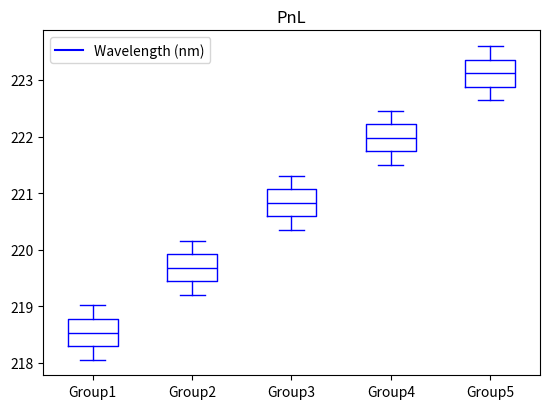

Reading left to right, transcribe this box plot: for each box, give where its median line is, the range the box spans, and where its two whiskers end, as read against the y-axis. The values are not printed on the chart, so give them approximately, as read against the axis.

Group1: median 218.5, box 218.3 to 218.8, whiskers 218.1 to 219.0
Group2: median 219.7, box 219.4 to 219.9, whiskers 219.2 to 220.2
Group3: median 220.8, box 220.6 to 221.1, whiskers 220.4 to 221.3
Group4: median 222.0, box 221.7 to 222.2, whiskers 221.5 to 222.5
Group5: median 223.1, box 222.9 to 223.4, whiskers 222.6 to 223.6